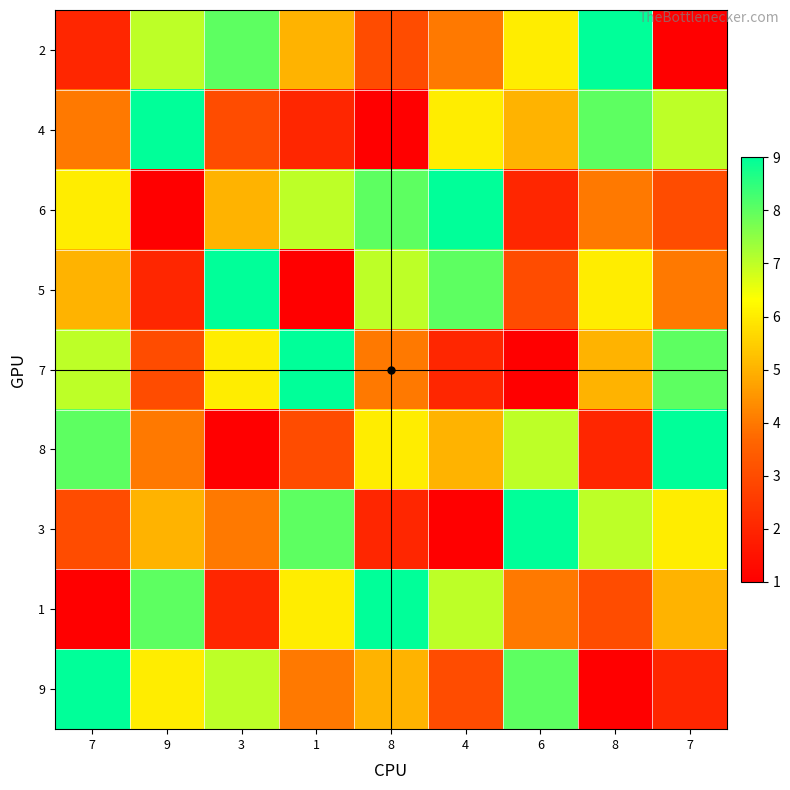

Reading left to right, transcribe all the data shown in this chart.

2: 7=2	9=7	3=8	1=5	8=3	4=4	6=6	8=9	7=1
4: 7=4	9=9	3=3	1=2	8=1	4=6	6=5	8=8	7=7
6: 7=6	9=1	3=5	1=7	8=8	4=9	6=2	8=4	7=3
5: 7=5	9=2	3=9	1=1	8=7	4=8	6=3	8=6	7=4
7: 7=7	9=3	3=6	1=9	8=4	4=2	6=1	8=5	7=8
8: 7=8	9=4	3=1	1=3	8=6	4=5	6=7	8=2	7=9
3: 7=3	9=5	3=4	1=8	8=2	4=1	6=9	8=7	7=6
1: 7=1	9=8	3=2	1=6	8=9	4=7	6=4	8=3	7=5
9: 7=9	9=6	3=7	1=4	8=5	4=3	6=8	8=1	7=2